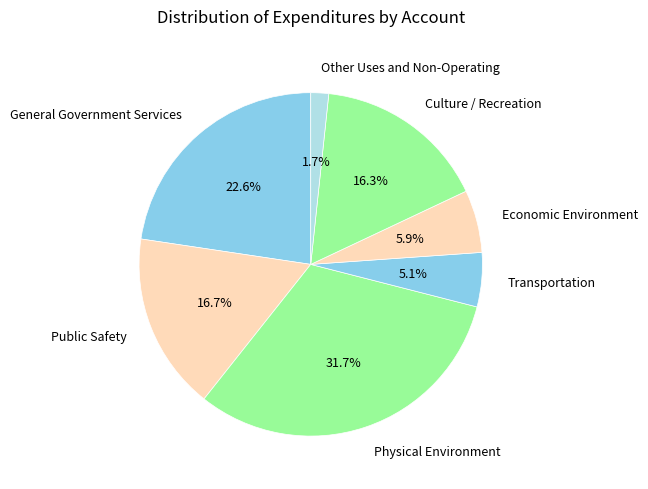

The Public Safety slice represents 2% of the pie. True or false?

False